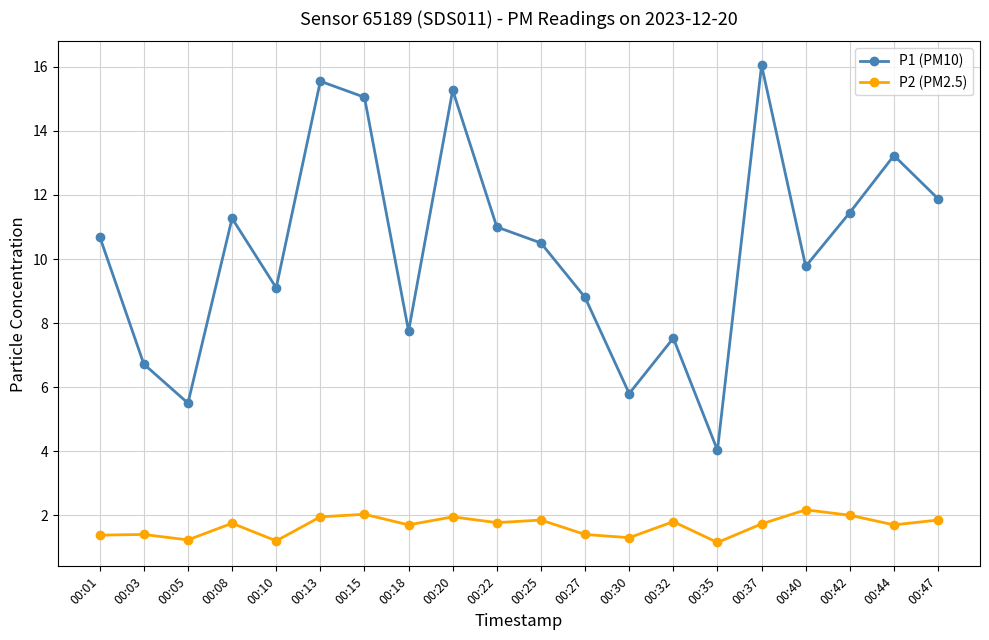

The P2 (PM2.5) series shows 1.7 at 00:37. True or false?

True